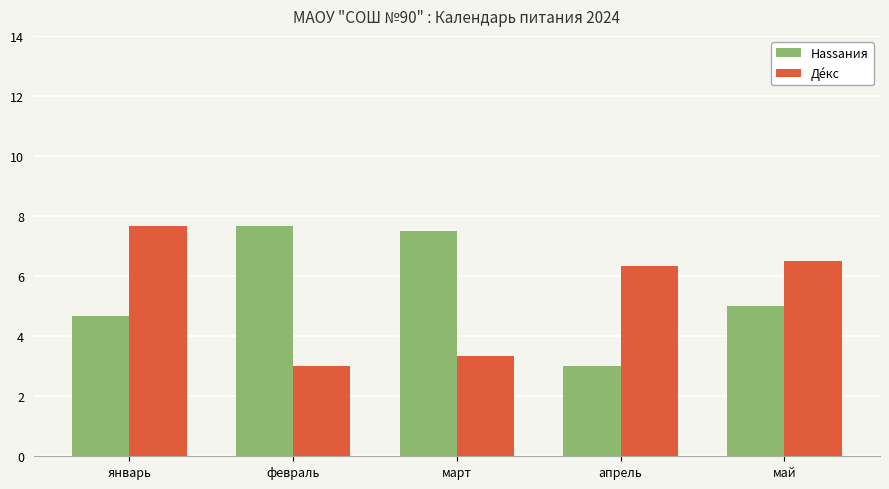

What are all the series names shown in the legend?

Наssания, Дéкс